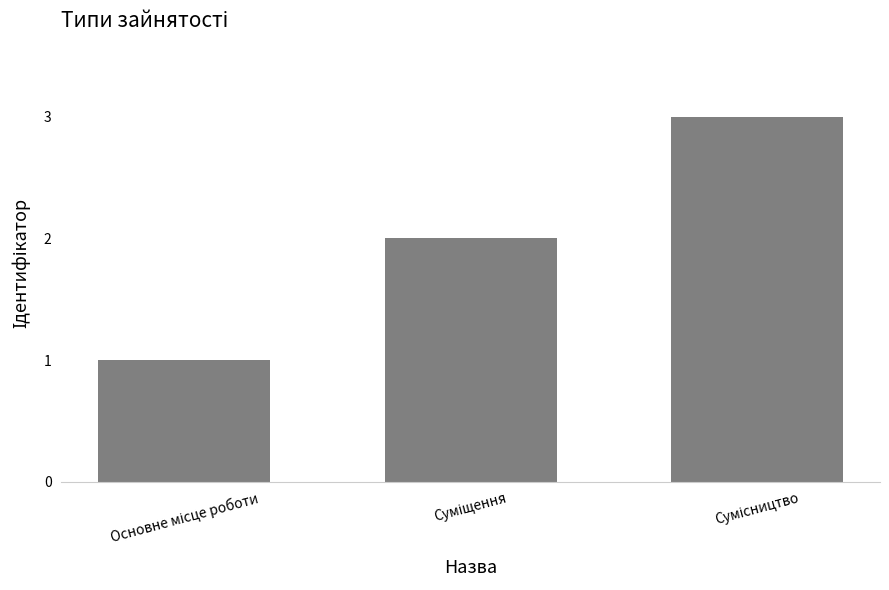

What is the average value?

2